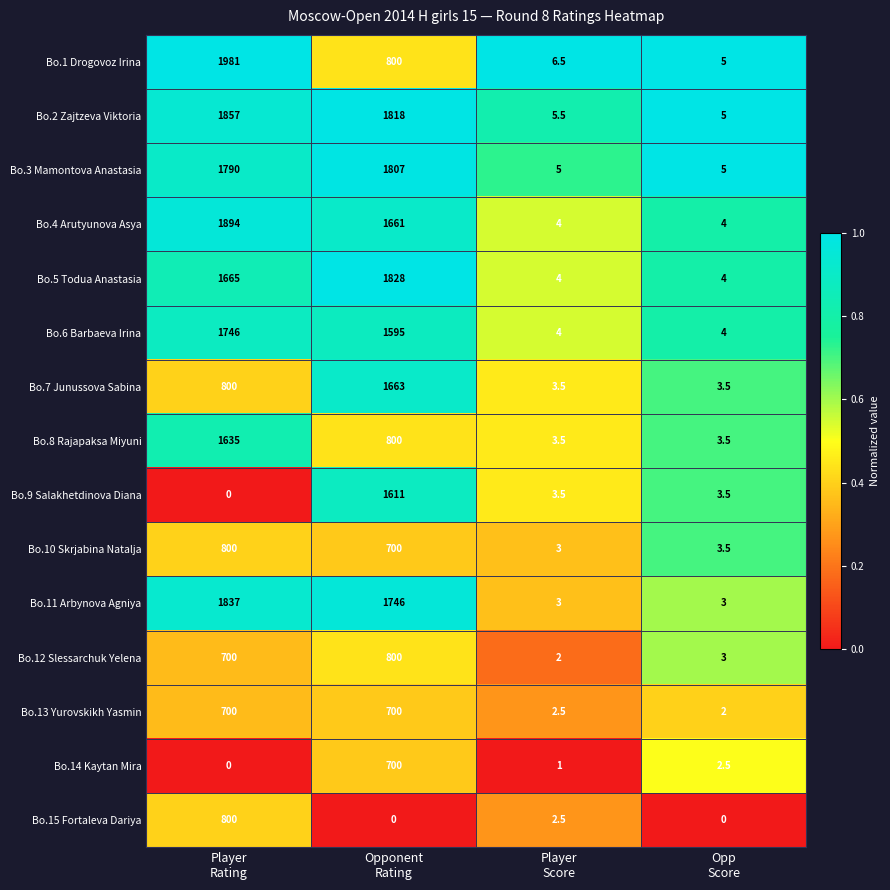

What is the total value across all series at Opp
Score?

51.5